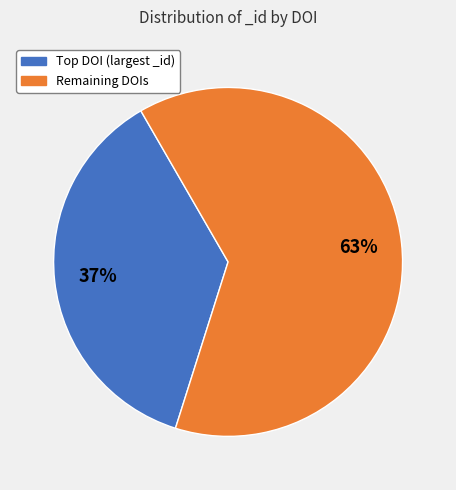

What is the largest slice in the pie chart?

Remaining DOIs